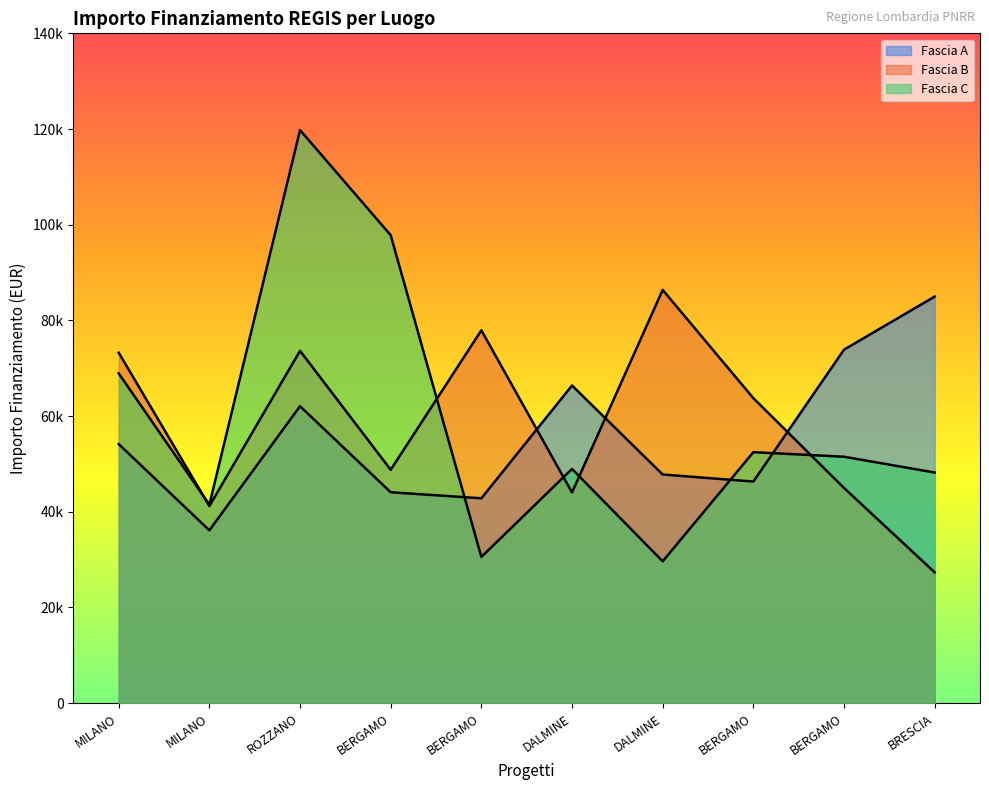

What is the total value across all series at MILANO?

196320.5